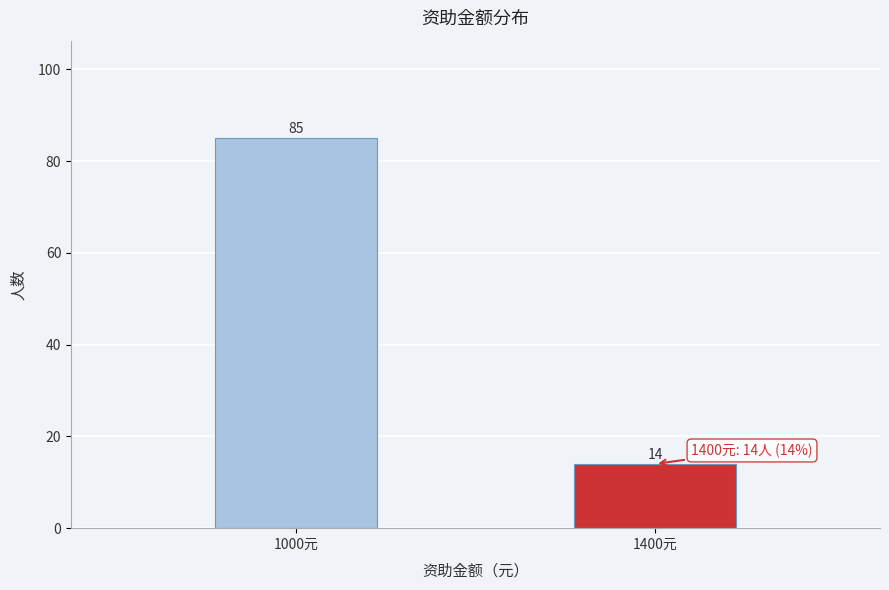

Reading left to right, extract all data points from this chart.

1000元=85	1400元=14